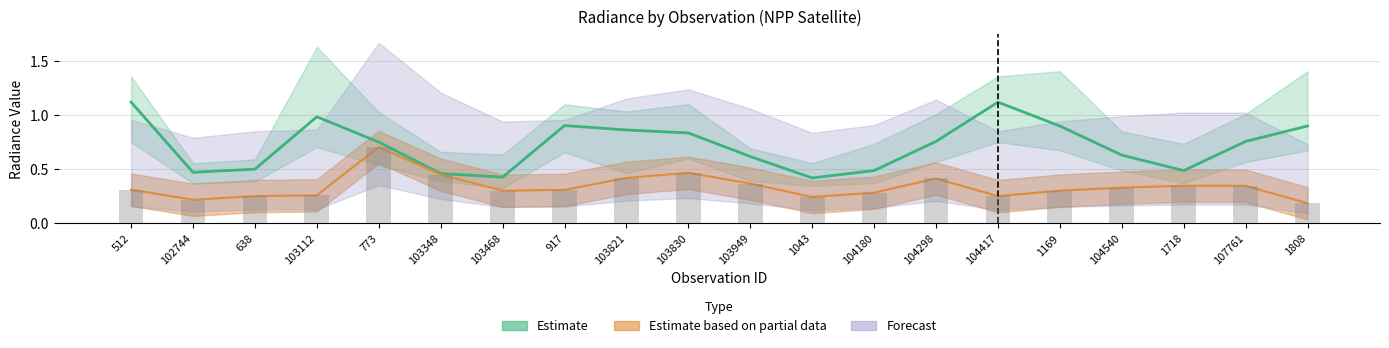

Does the chart contain any negative values?

No